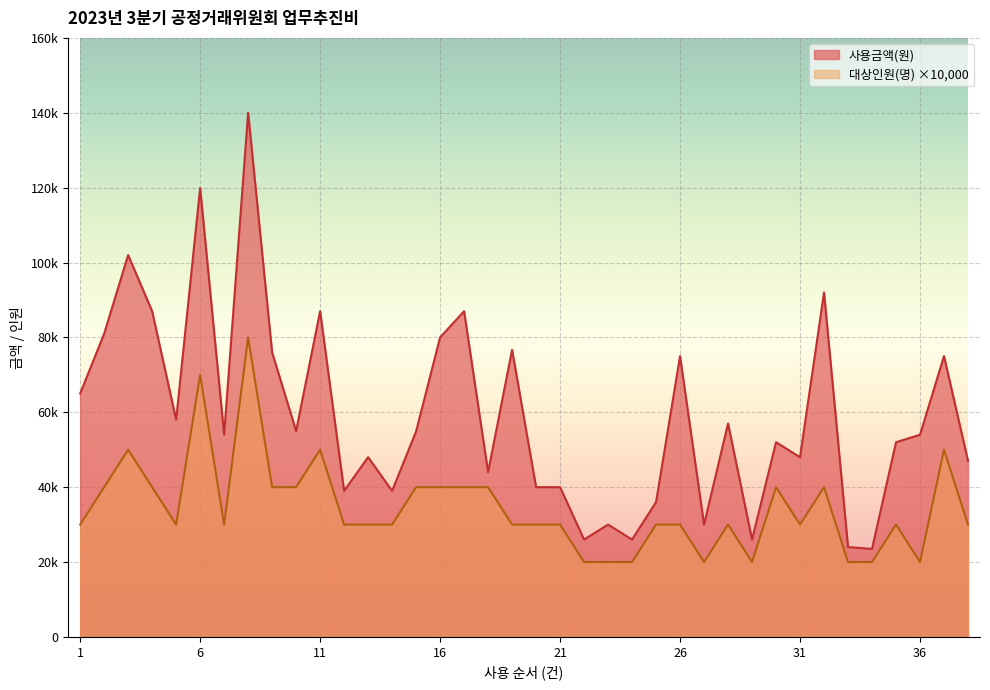

Reading right to left, transcribe all the data shown in this chart.

사용금액(원): 38=47000	37=75000	36=54000	35=52000	34=23500	33=24000	32=92000	31=48000	30=52000	29=26000	28=57000	27=30000	26=75000	25=36000	24=26000	23=30000	22=26000	21=40000	20=40000	19=76700	18=44000	17=87000	16=80000	15=54900	14=39000	13=48000	12=39000	11=87000	10=55000	9=76000	8=140000	7=54000	6=119900	5=58000	4=87000	3=102000	2=81000	1=65000
대상인원(명): 38=30000	37=50000	36=20000	35=30000	34=20000	33=20000	32=40000	31=30000	30=40000	29=20000	28=30000	27=20000	26=30000	25=30000	24=20000	23=20000	22=20000	21=30000	20=30000	19=30000	18=40000	17=40000	16=40000	15=40000	14=30000	13=30000	12=30000	11=50000	10=40000	9=40000	8=80000	7=30000	6=70000	5=30000	4=40000	3=50000	2=40000	1=30000